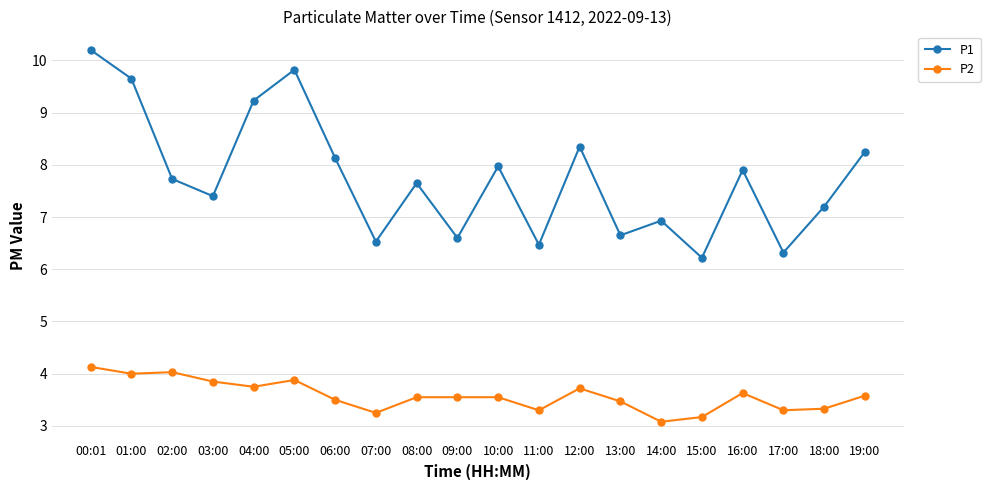

What is the difference between the maximum and second lowest values in the P1 series?

3.9